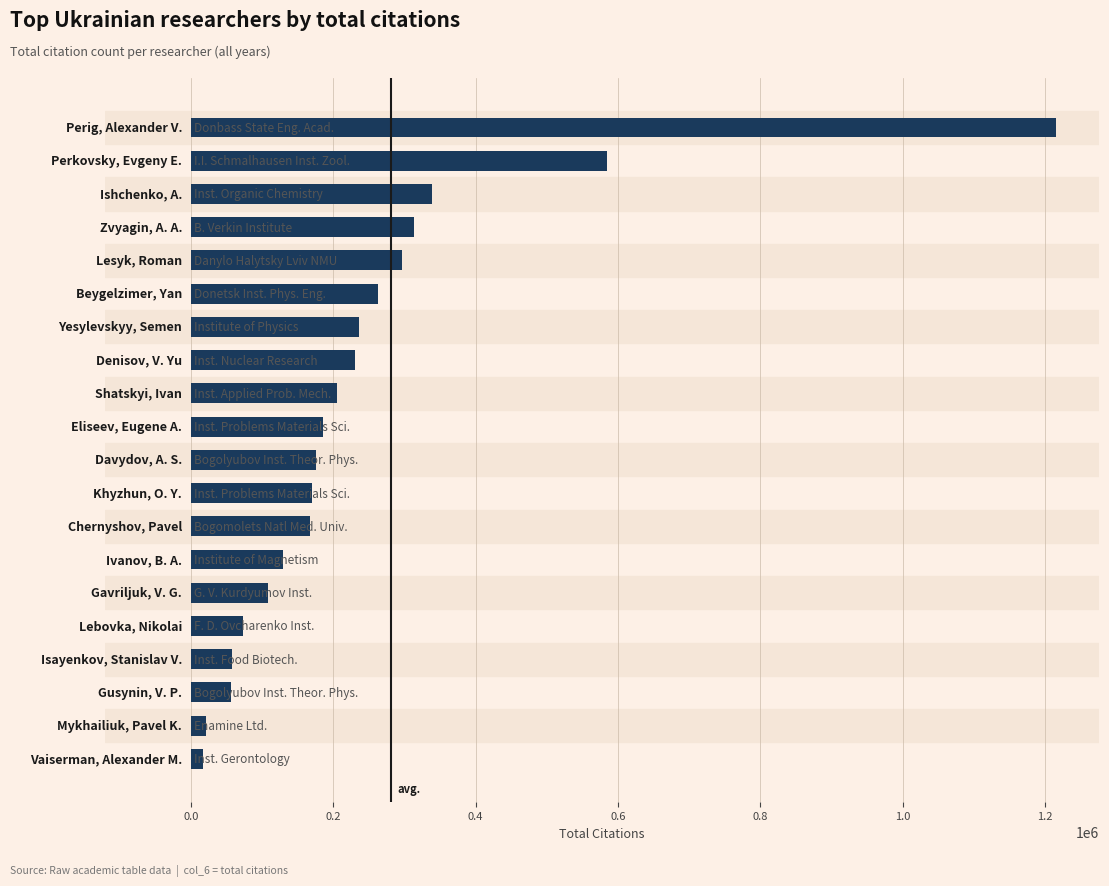

What is the difference between the second highest and minimum values?

568269